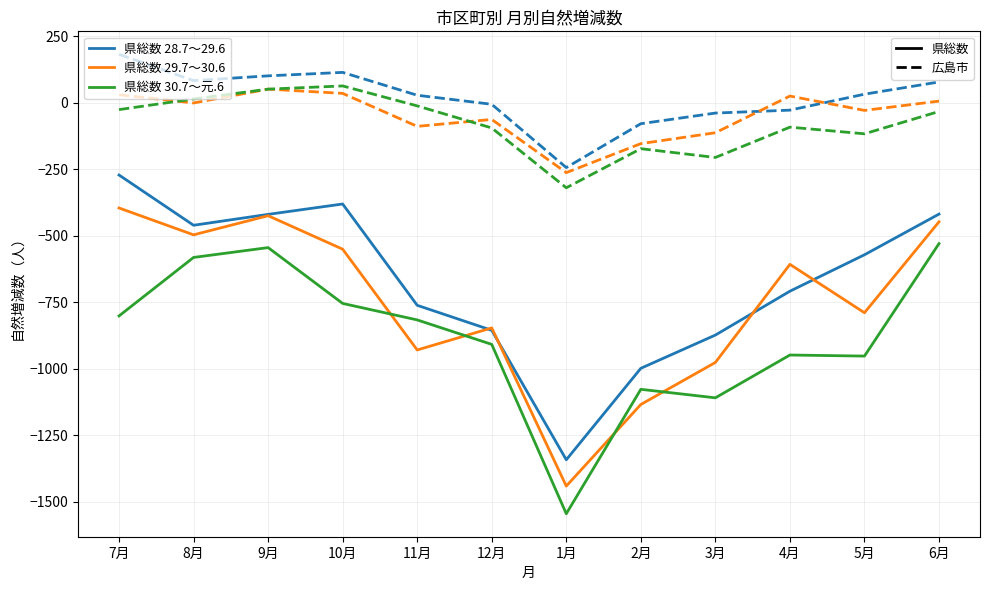

What is the total value across all series at 2月?

-3618